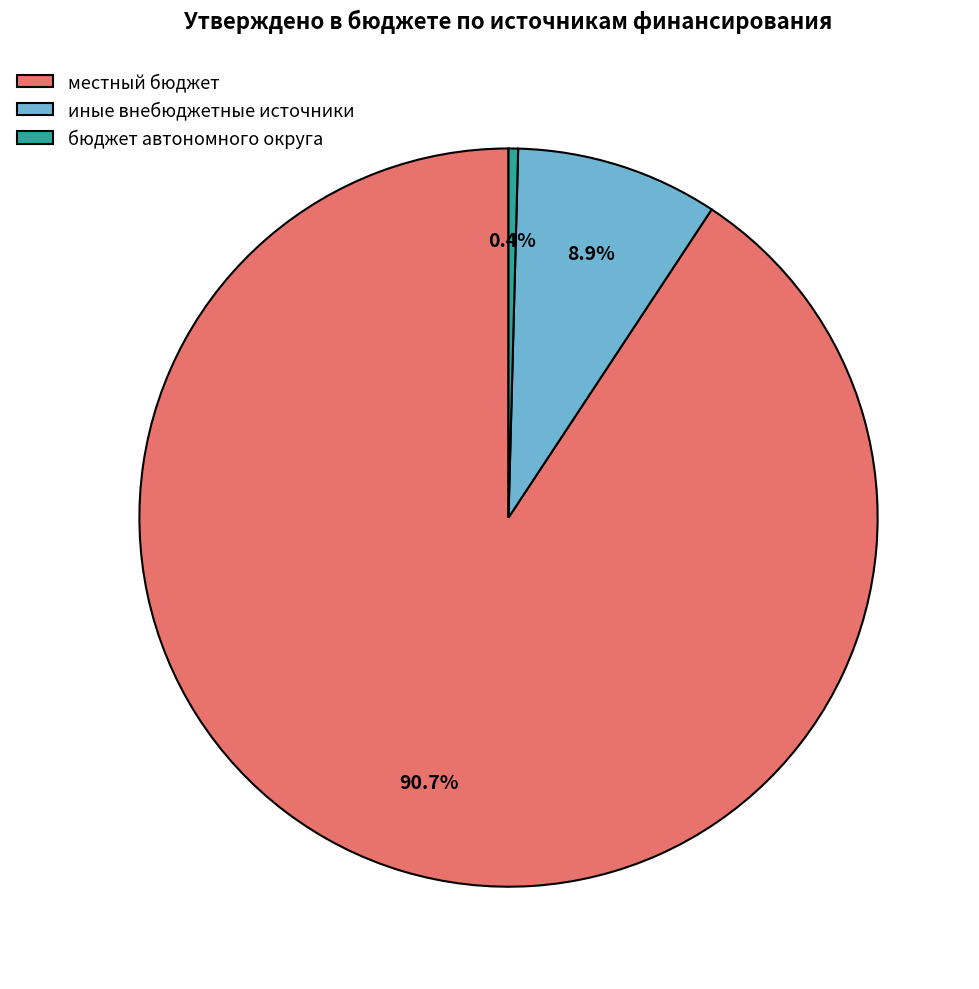

Which slice is the smallest?

бюджет автономного округа